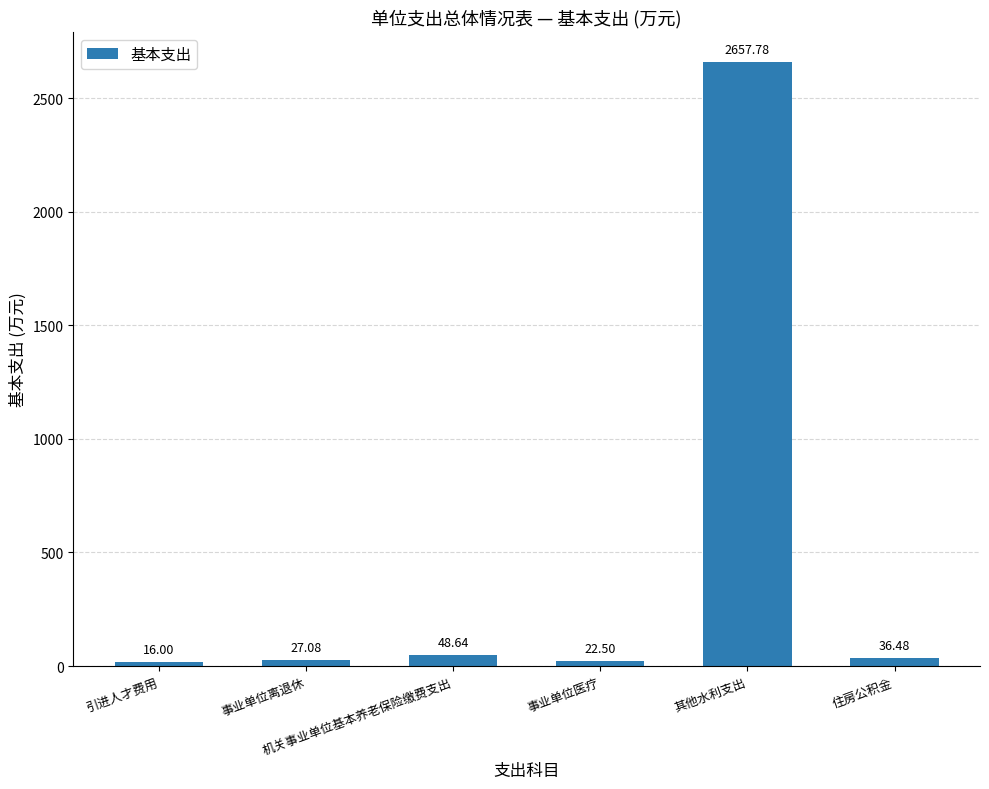

Between 其他水利支出 and 引进人才费用, which is larger?

其他水利支出